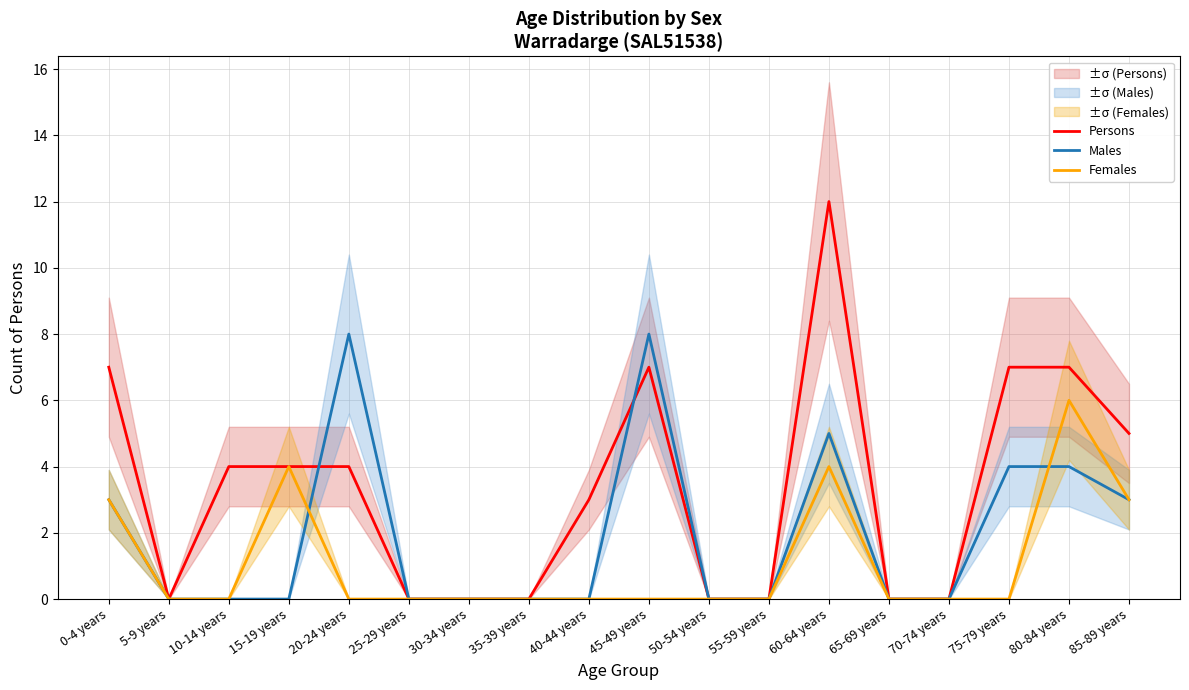

The value of Persons at 5-9 years is 0. True or false?

True